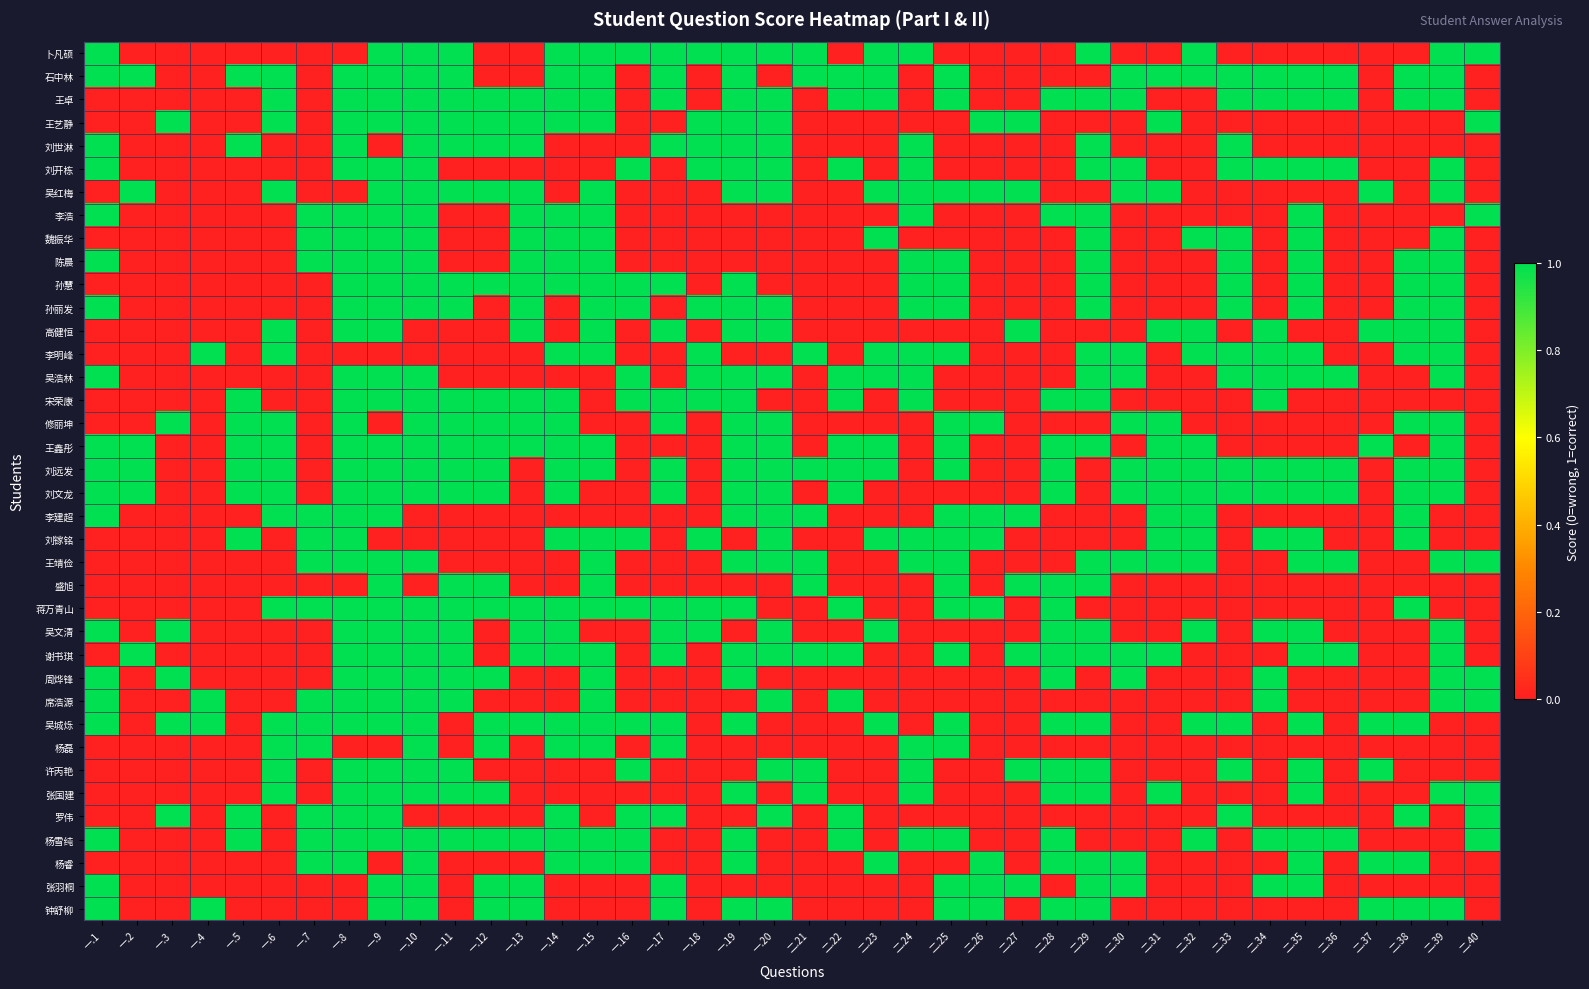

What is the total value across all series at 一.15?

25